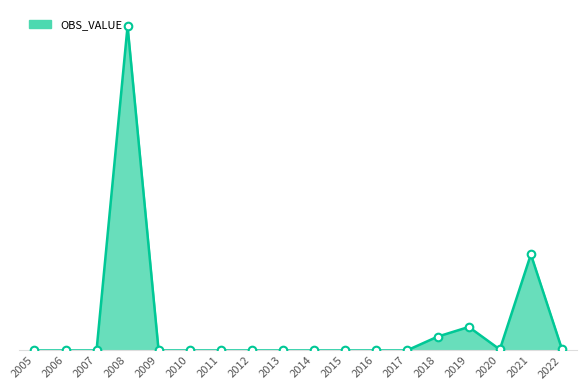

Does the chart have visible grid lines?

No